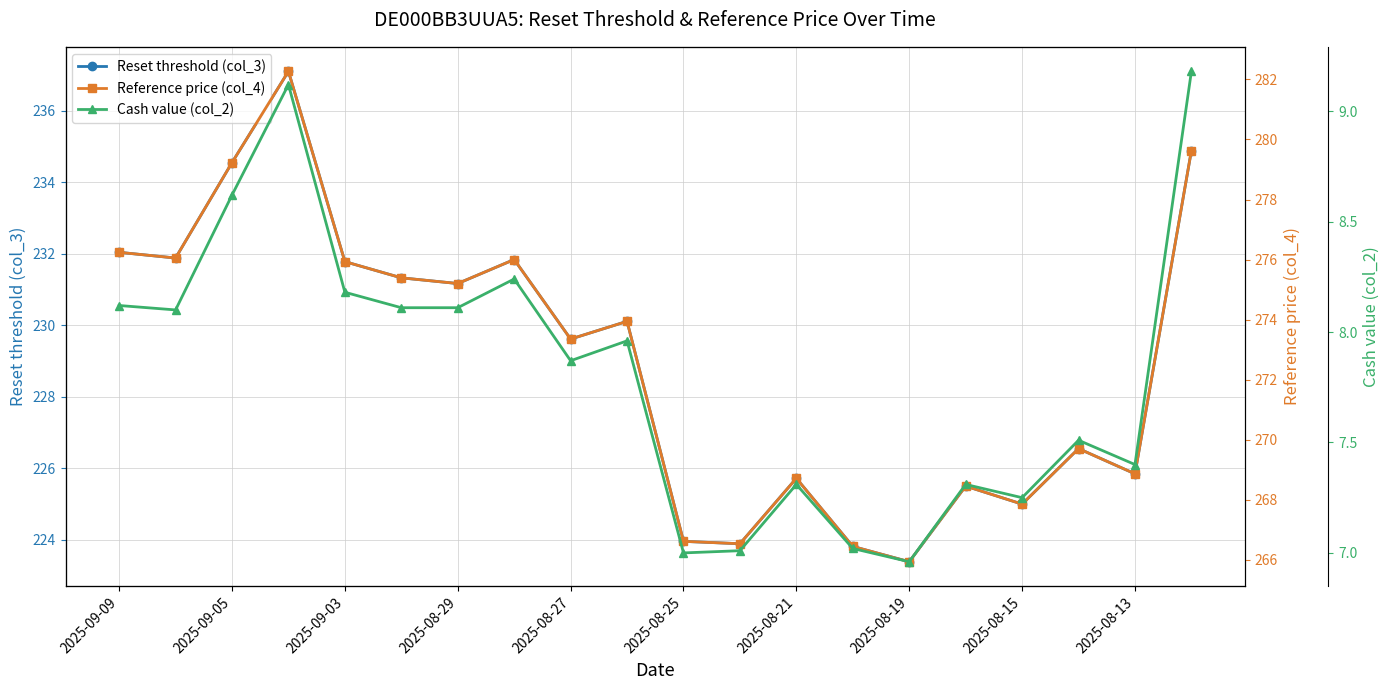

List the series in order of their peak value, lowest first.

Cash value (col_2), Reset threshold (col_3), Reference price (col_4)